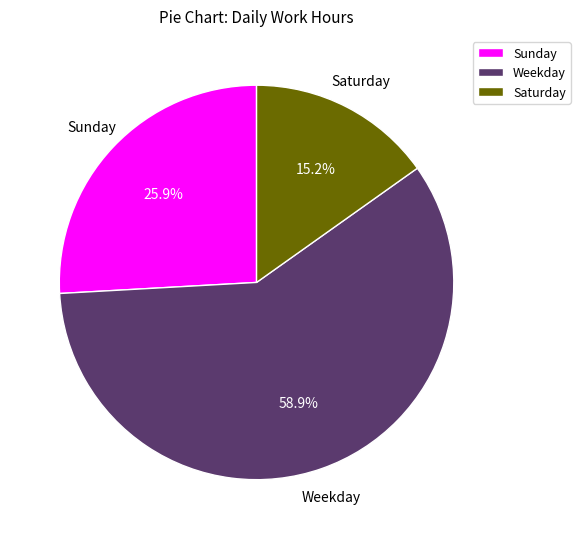

How many segments does this pie chart have?

3